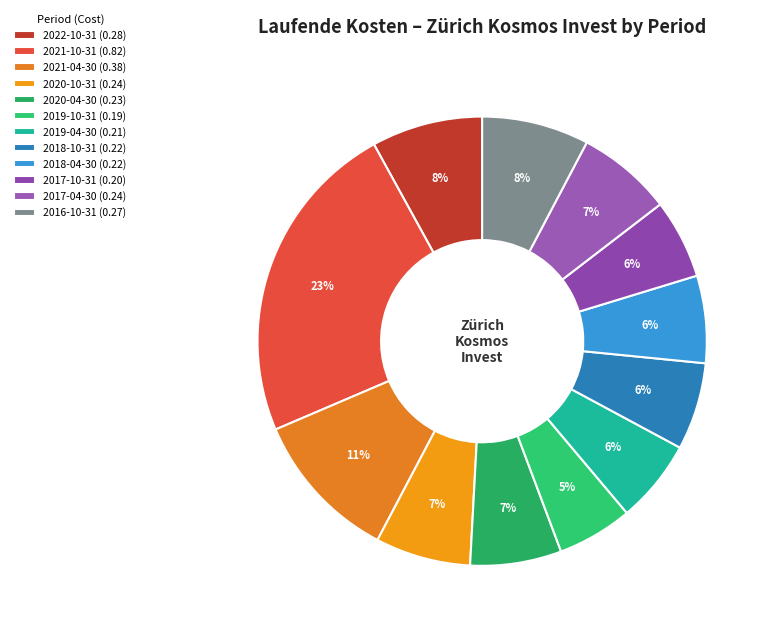

Is it true that 2017-04-30 is 7% of the pie?

True